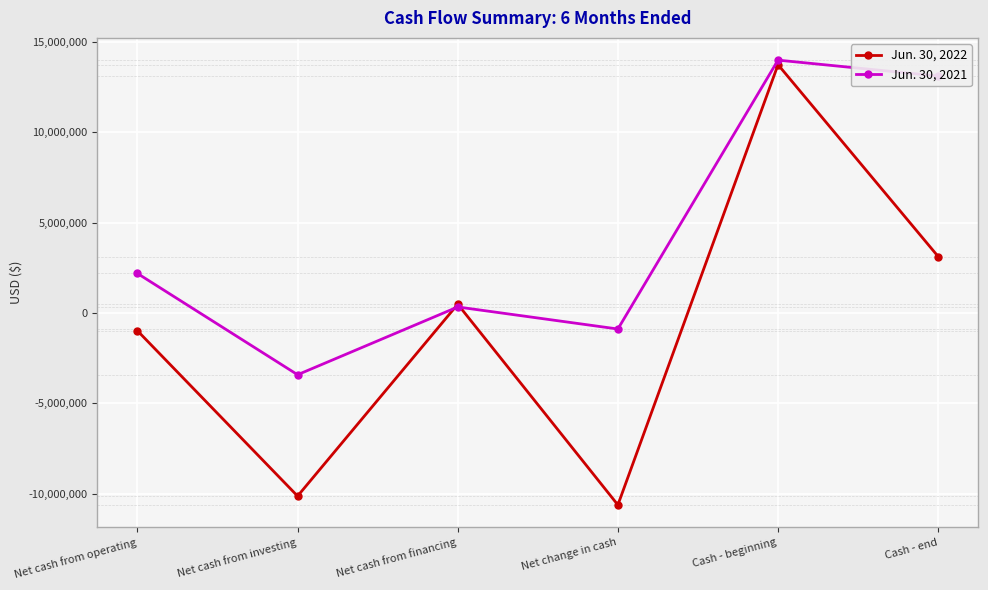

True or false: Jun. 30, 2022 has a value of -3275141 at Net change in cash.

False